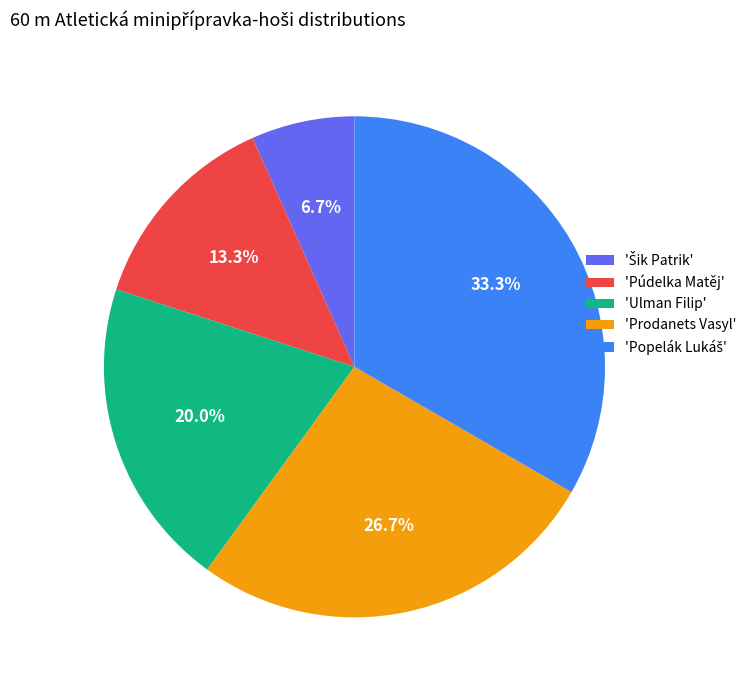

Is there a majority slice in this chart?

No